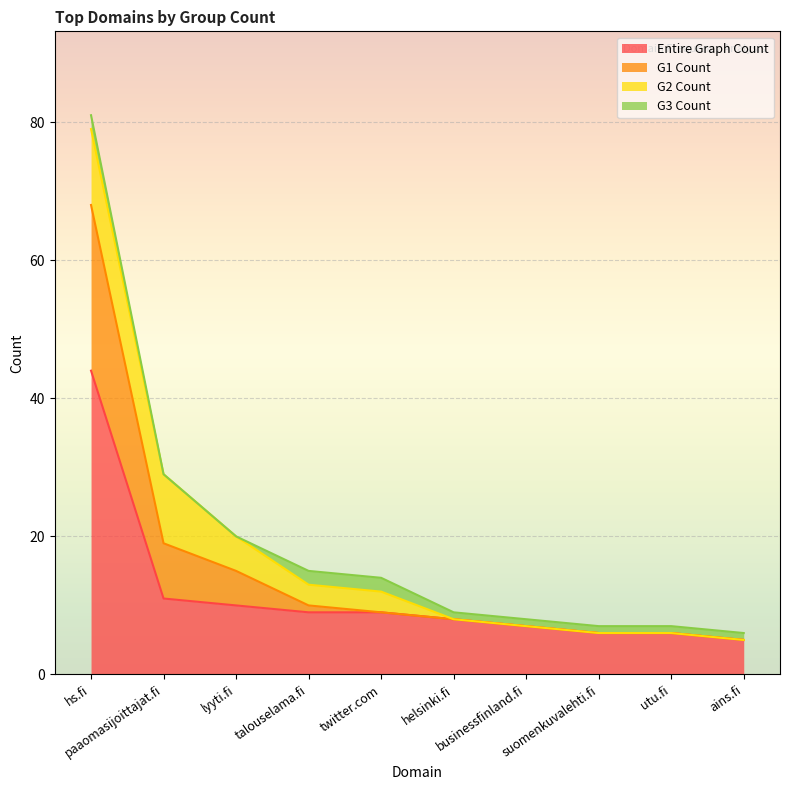

What is the minimum value for Entire Graph Count?

5